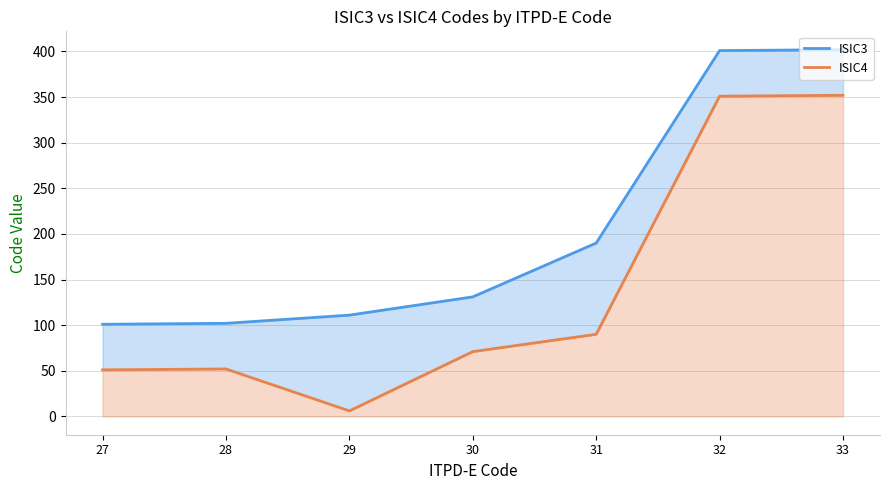

Which series changed the most between 27 and 32?

ISIC3